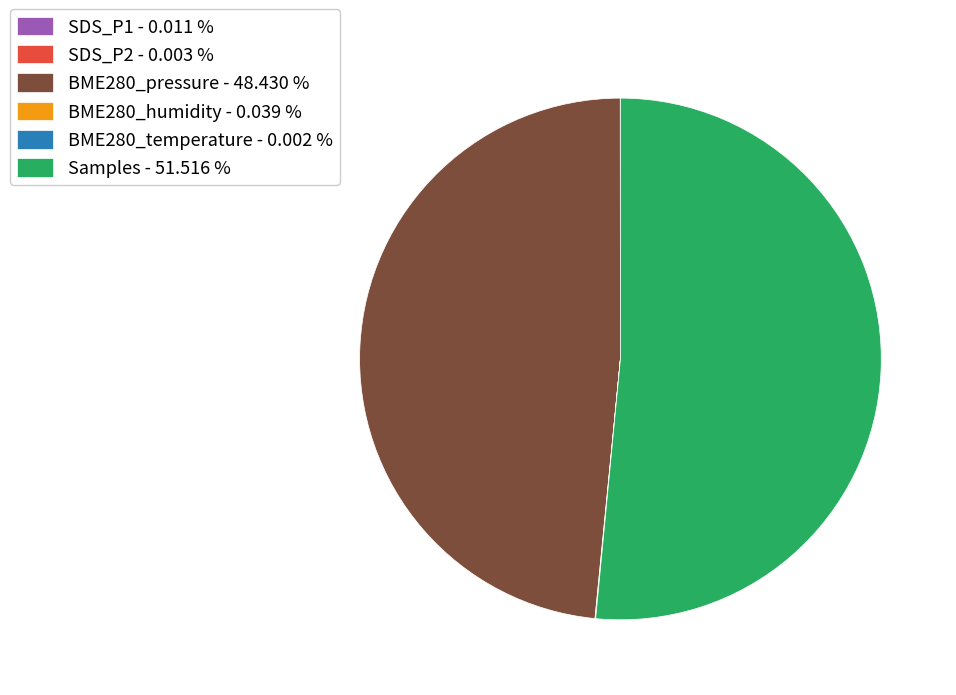

Is there any slice that represents more than half of the pie?

Yes